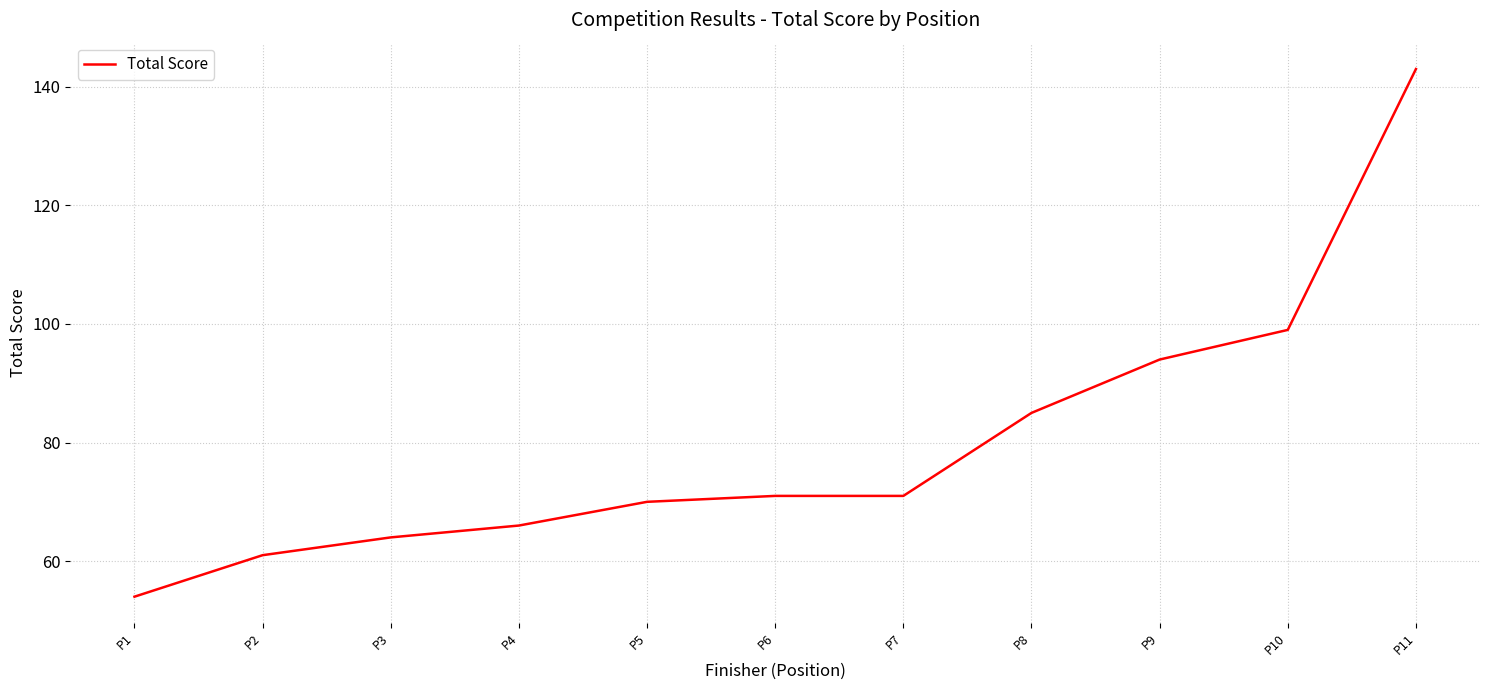

What is the difference between the values at P7 and P5?

1